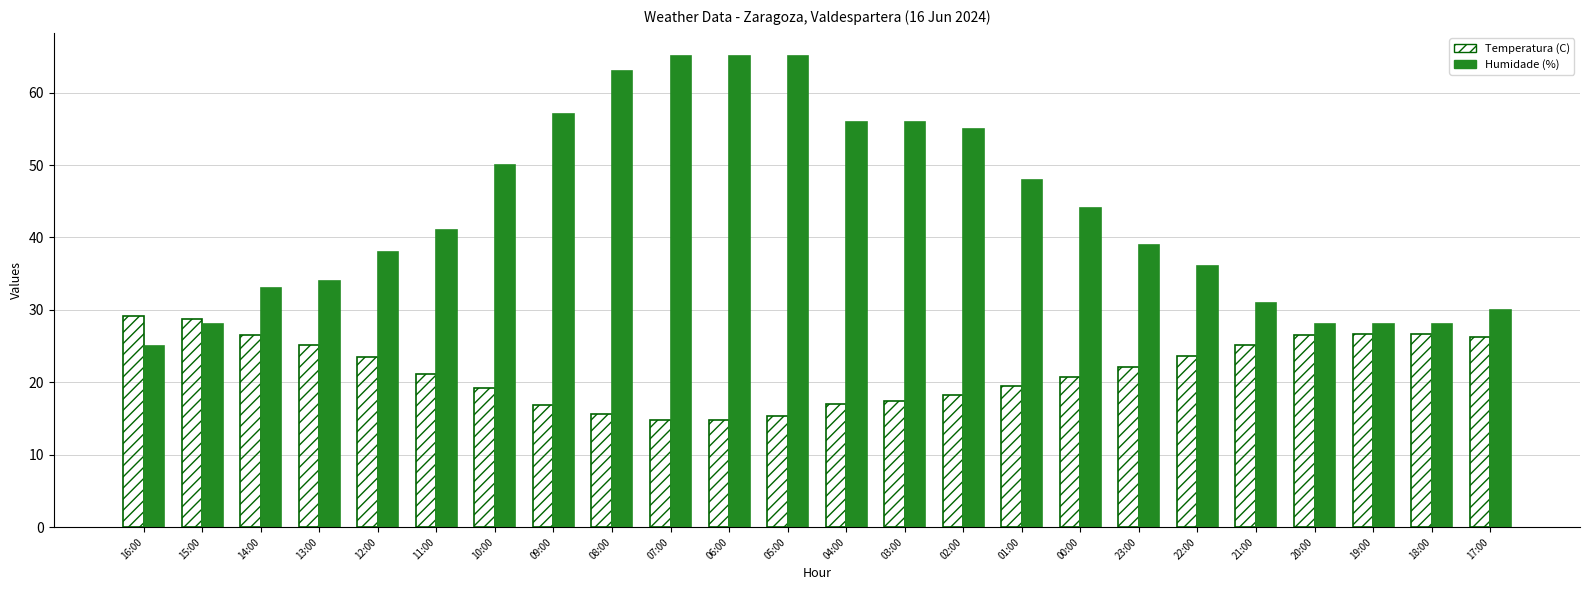

Does the chart contain any negative values?

No